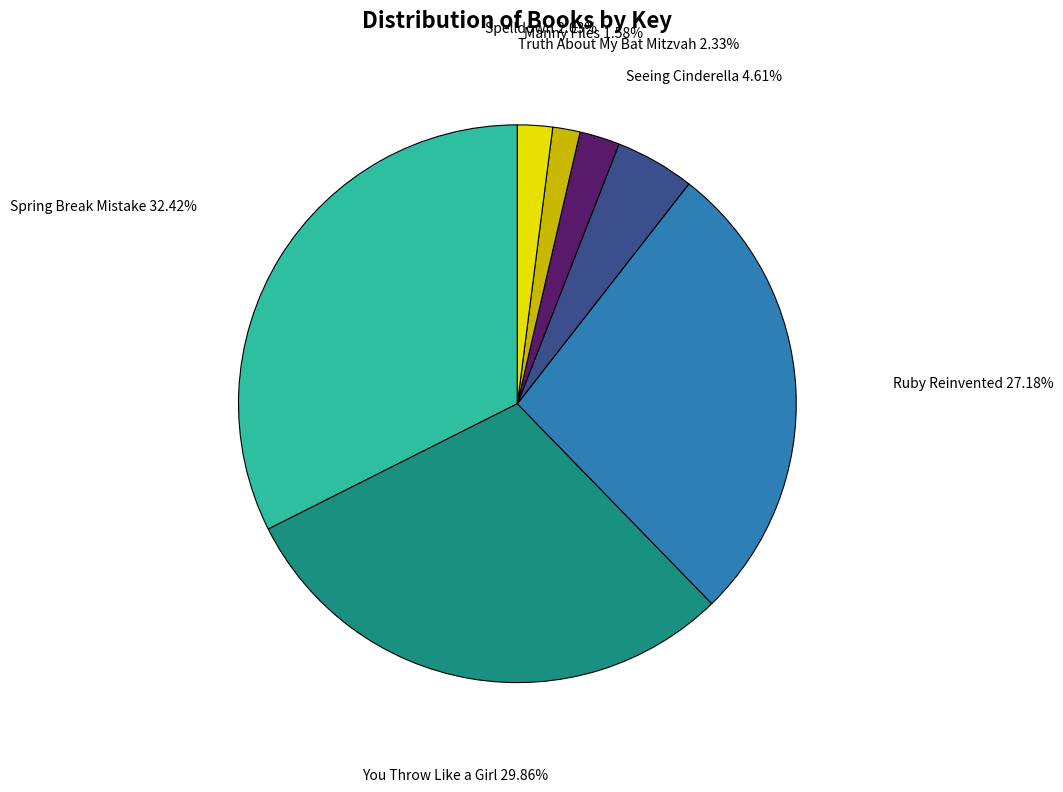

Is there any slice that represents more than half of the pie?

No